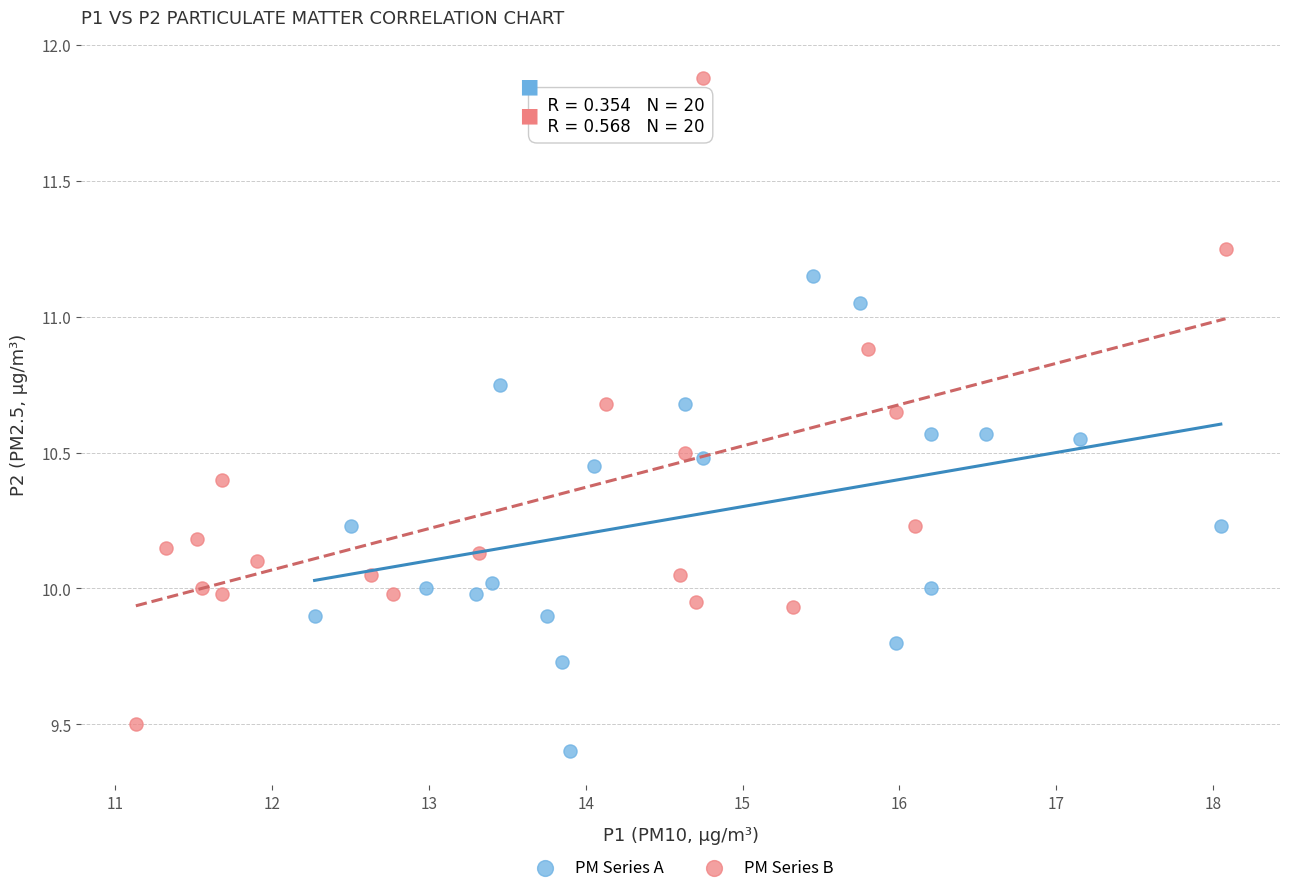

Which series has the largest Y range (max minus min)?

PM Series B